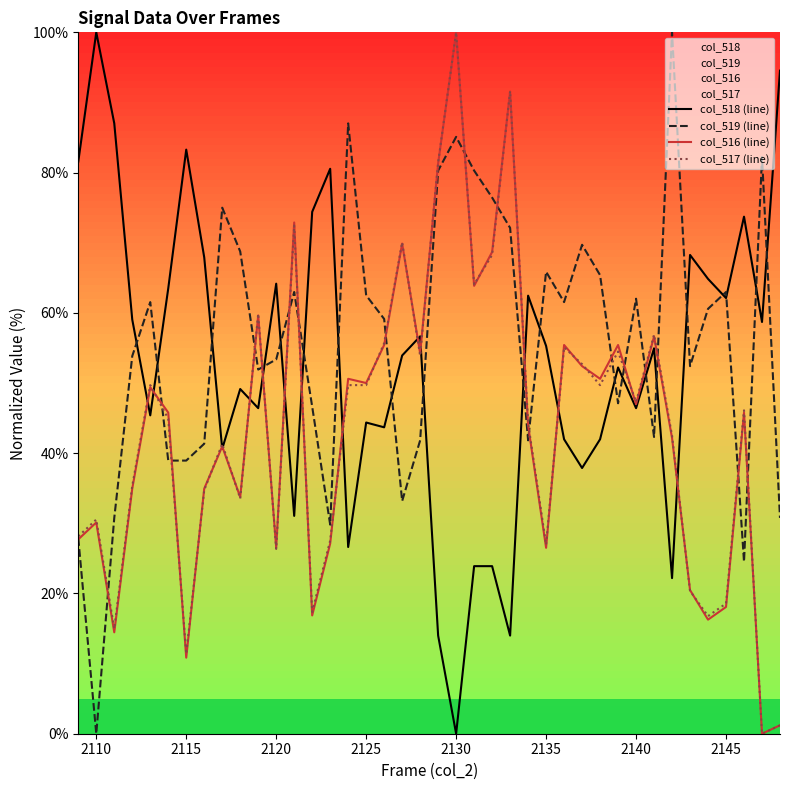

True or false: col_518 (line) has a value of 50.1 at 2130.

False